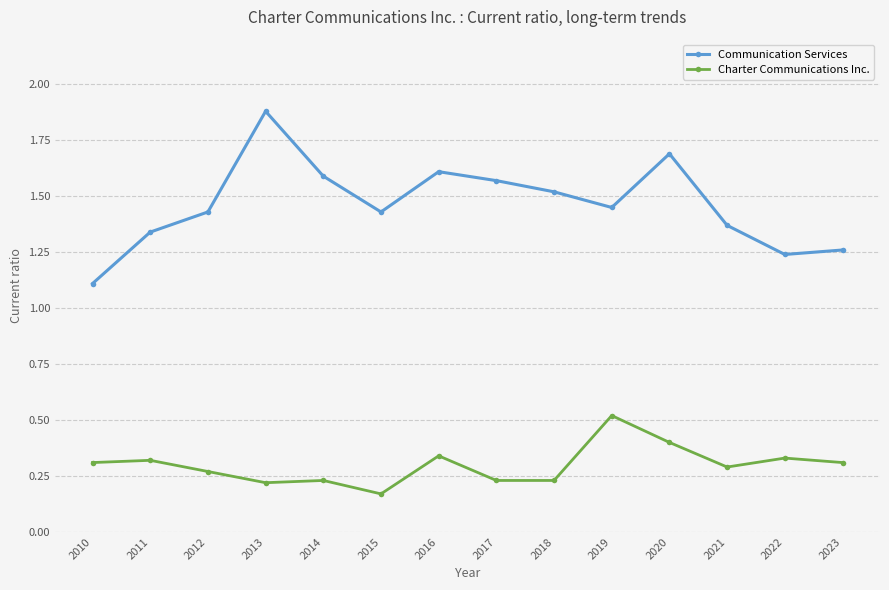

At which label does Charter Communications Inc. reach its minimum?

2015